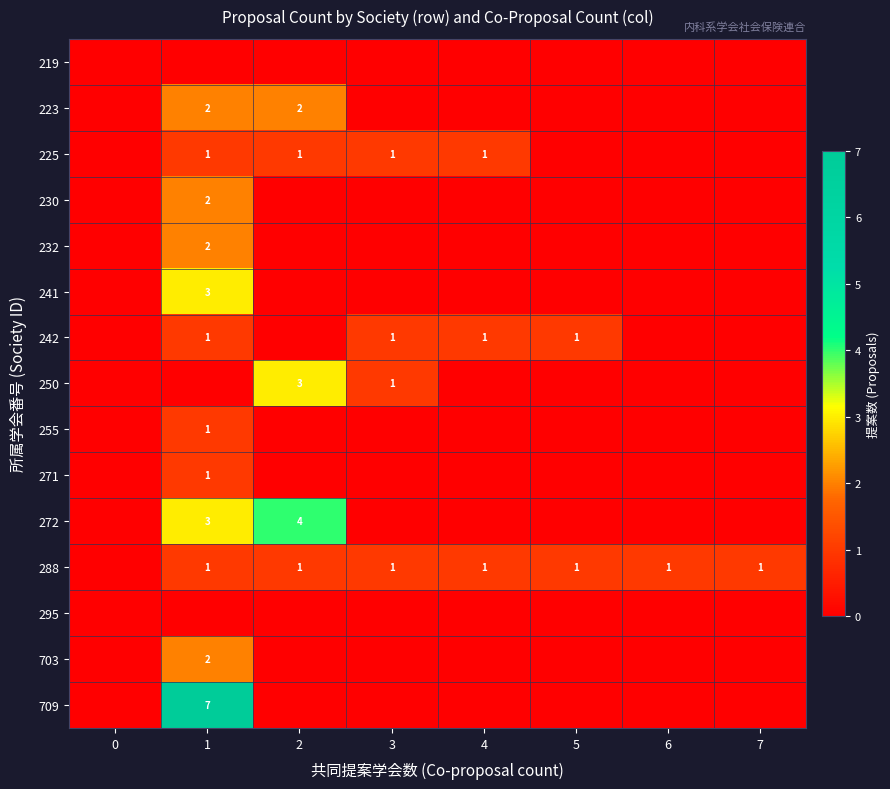

Which series has the widest spread of values?

709